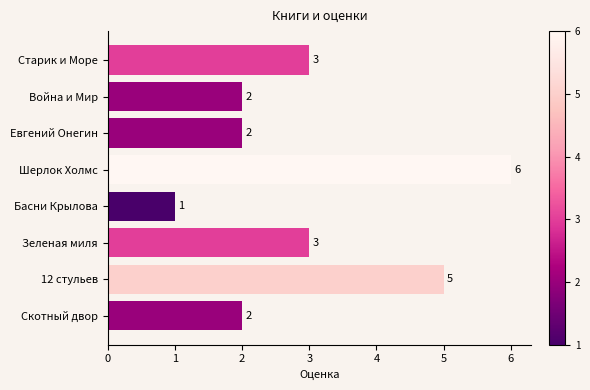

What is the average value?

3